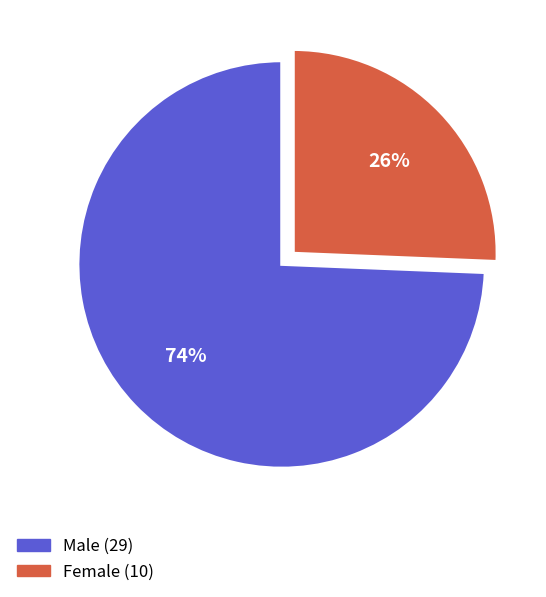

Is there any slice that represents more than half of the pie?

Yes